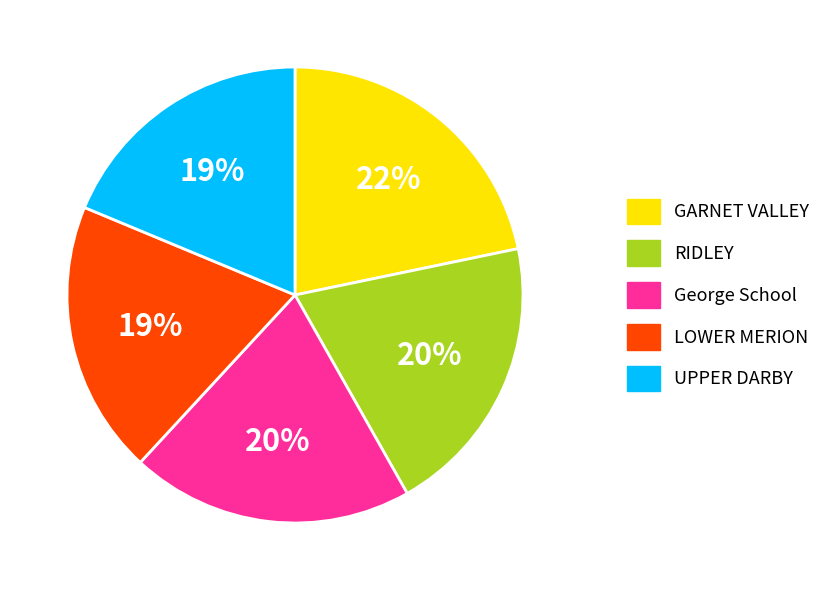

Is it true that RIDLEY is 12% of the pie?

False